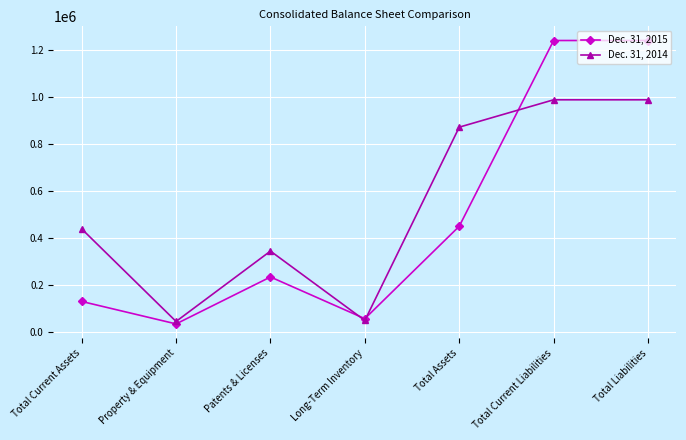

At which label is Dec. 31, 2015 closest to 636240?

Total Assets